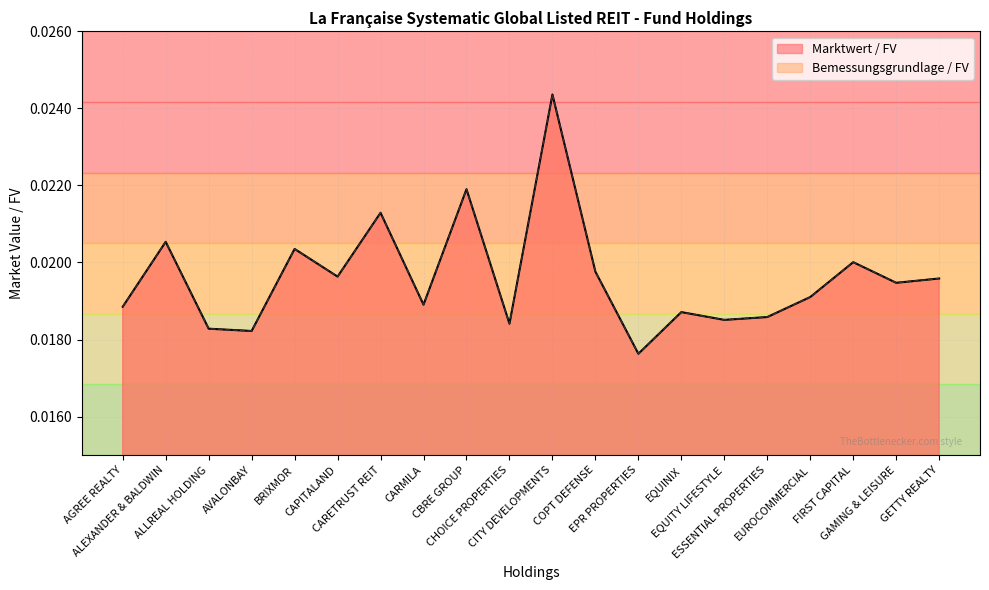

True or false: Marktwert / FV and Bemessungsgrundlage / FV intersect in this chart.

False